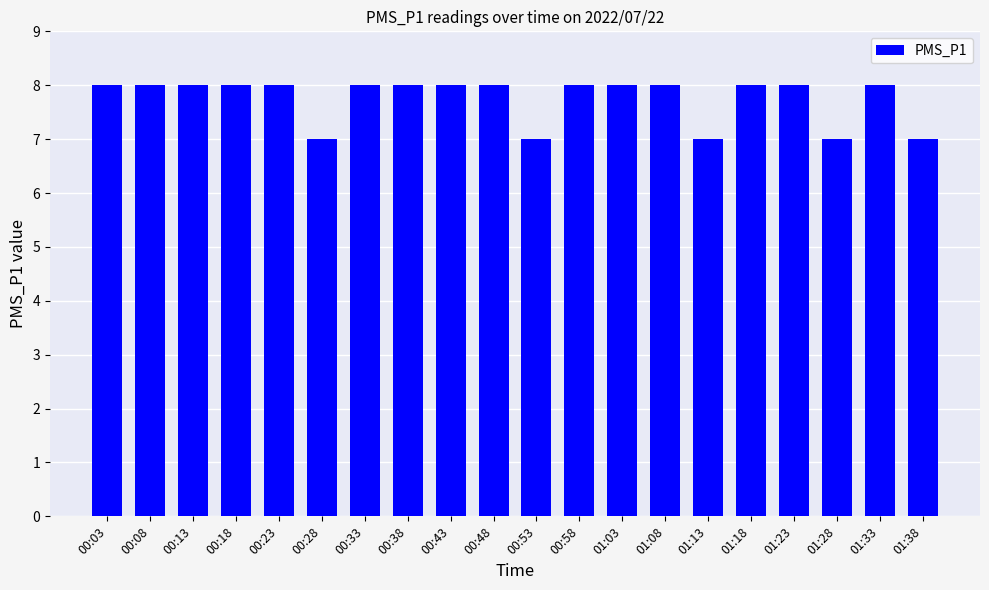

What is the average value?

8